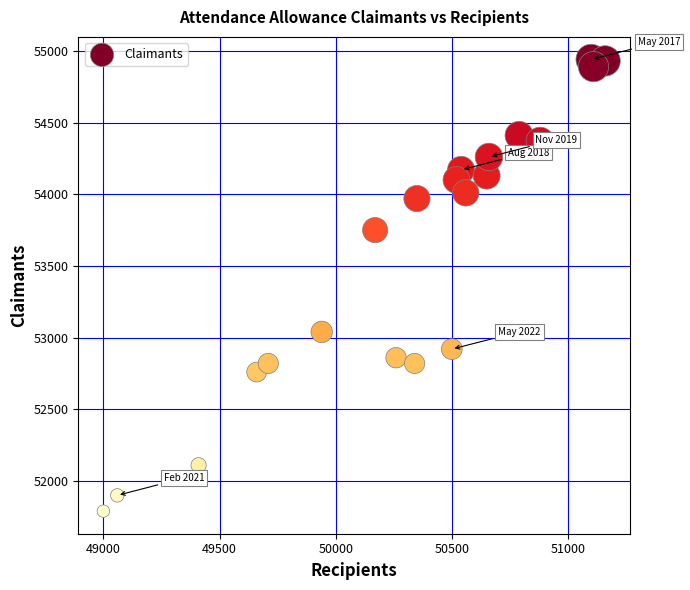

What Y value in the scatter plot is closest to 53365?

53040